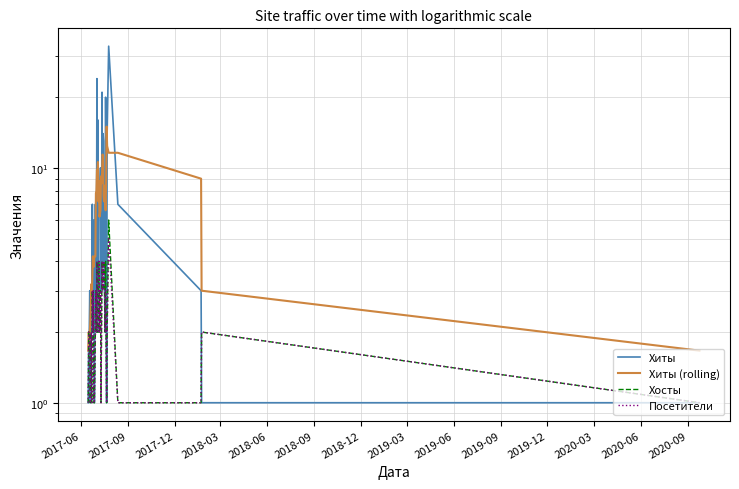

At which label does Хосты reach its minimum?

2017-06